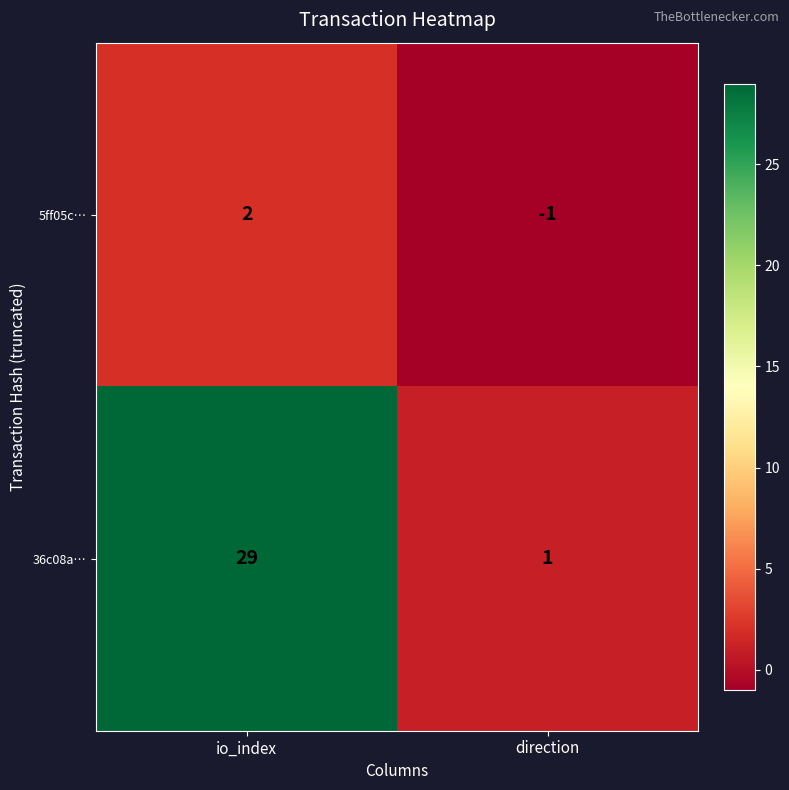

What is the difference between the 5ff05c… values at io_index and direction?

3